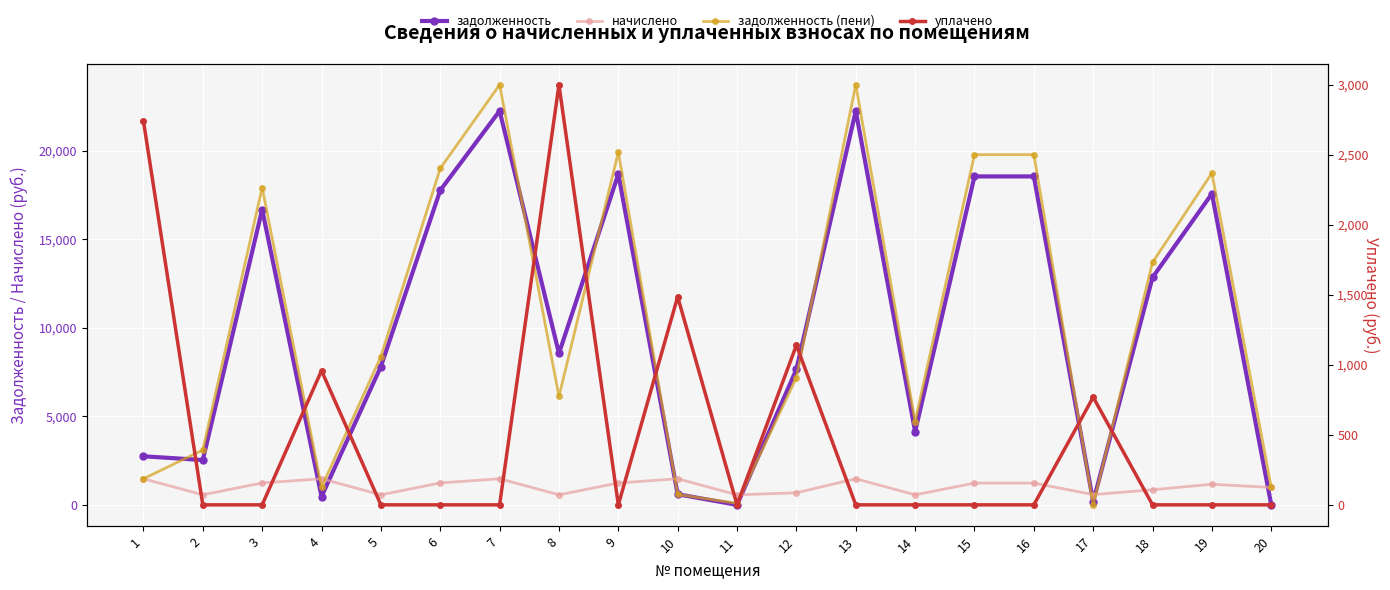

The уплачено series shows -1893.0 at 16. True or false?

False